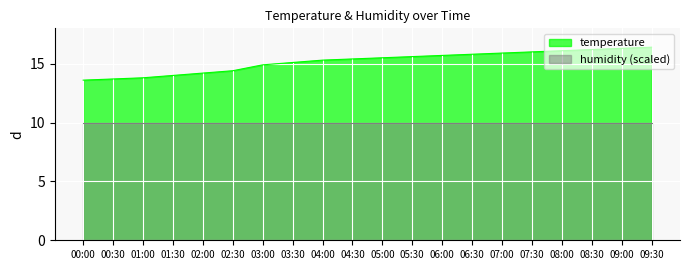

Which category has the lowest value across all series?

00:00